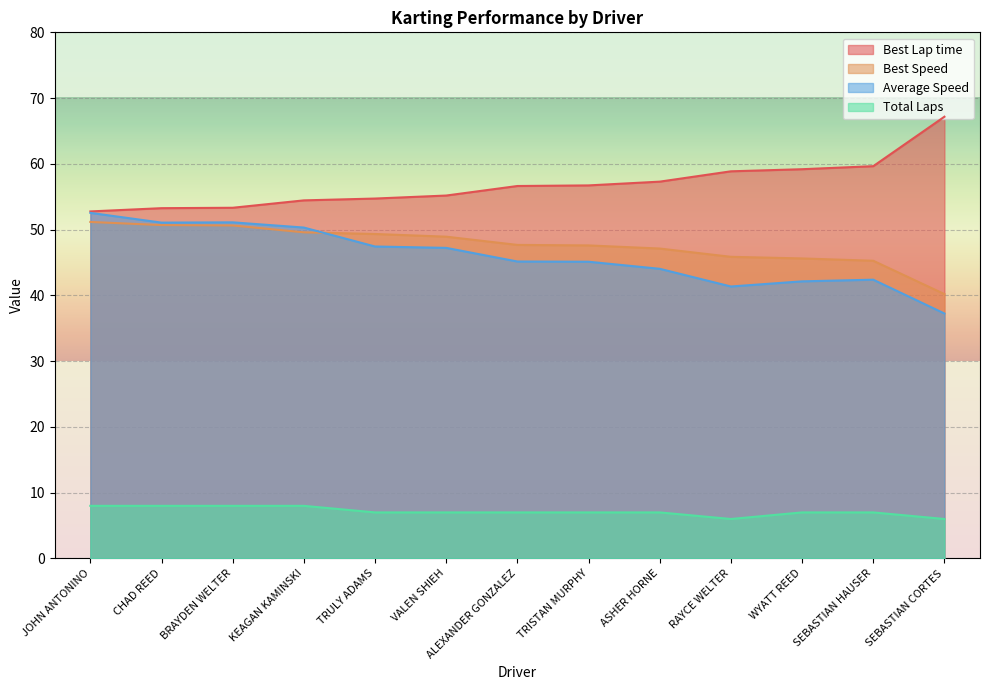

What is the difference between the highest and lowest values at TRULY ADAMS?

47.7